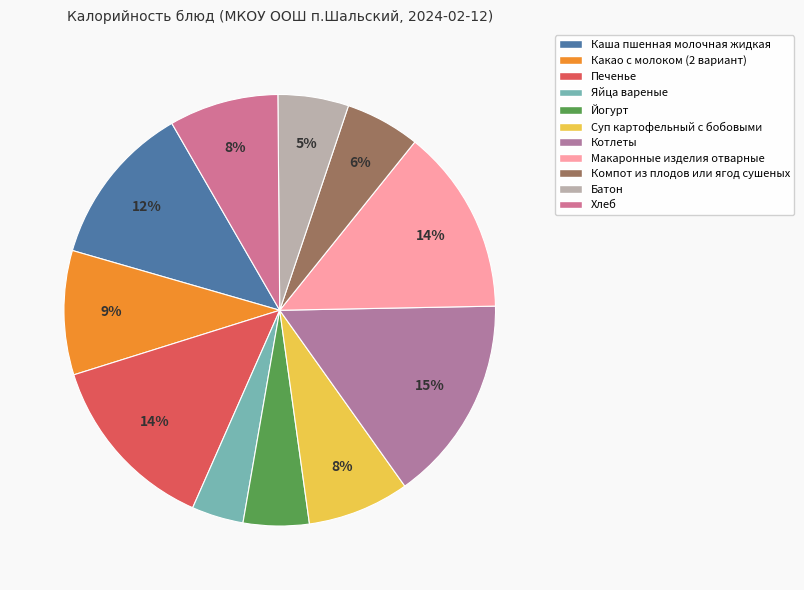

How many segments does this pie chart have?

11